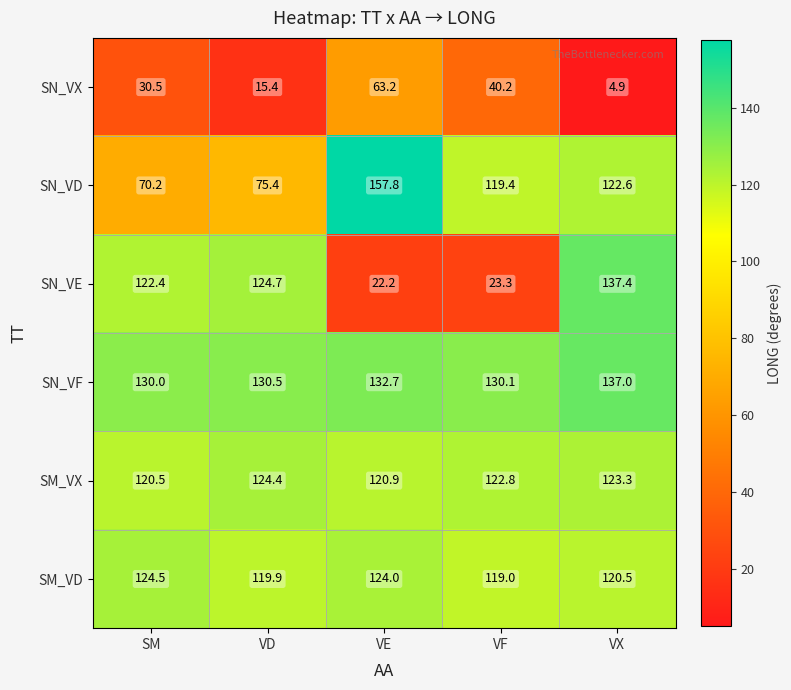

Which series changed the most between SM and VX?

SN_VD